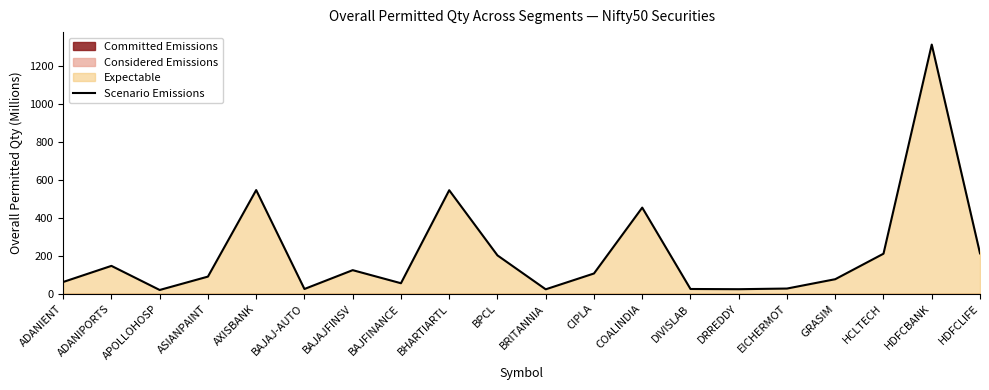

What is the sum of all values?

4301500980